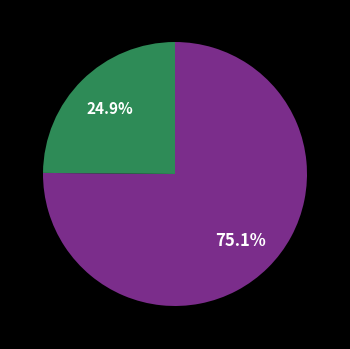

Is there any slice that represents more than half of the pie?

Yes